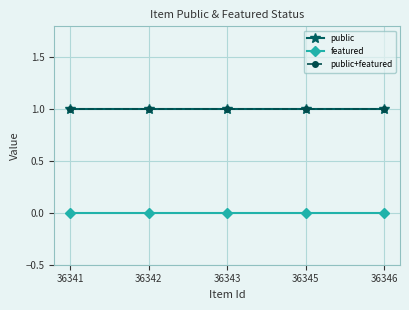

Is this an area chart (filled region under the line)?

No